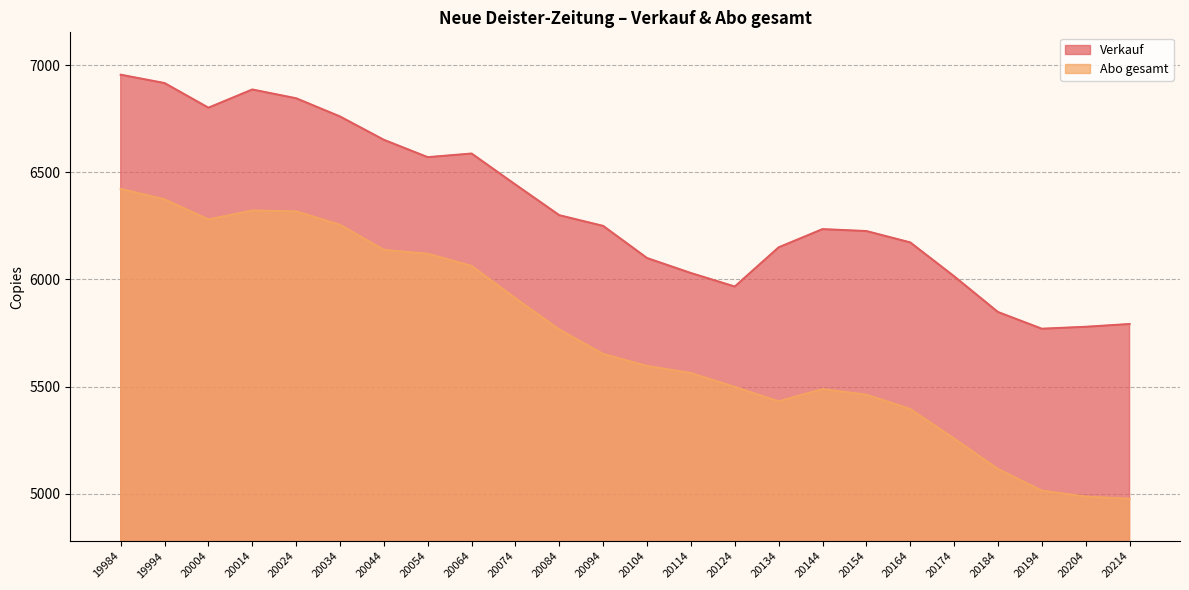

At which label is Verkauf closest to 6363?

20084